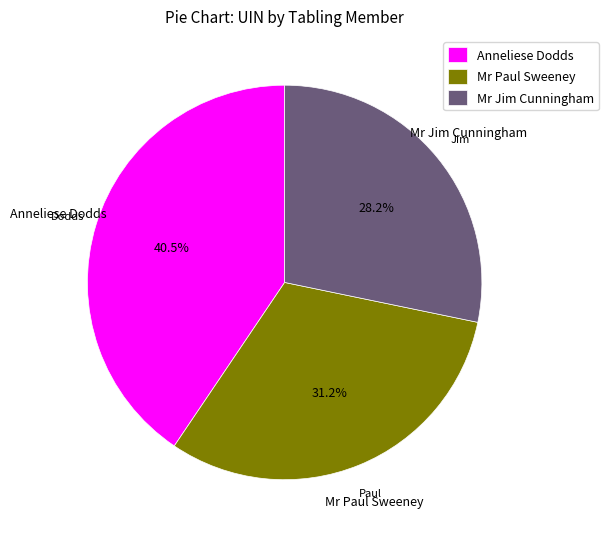

Does any single category account for the majority?

No